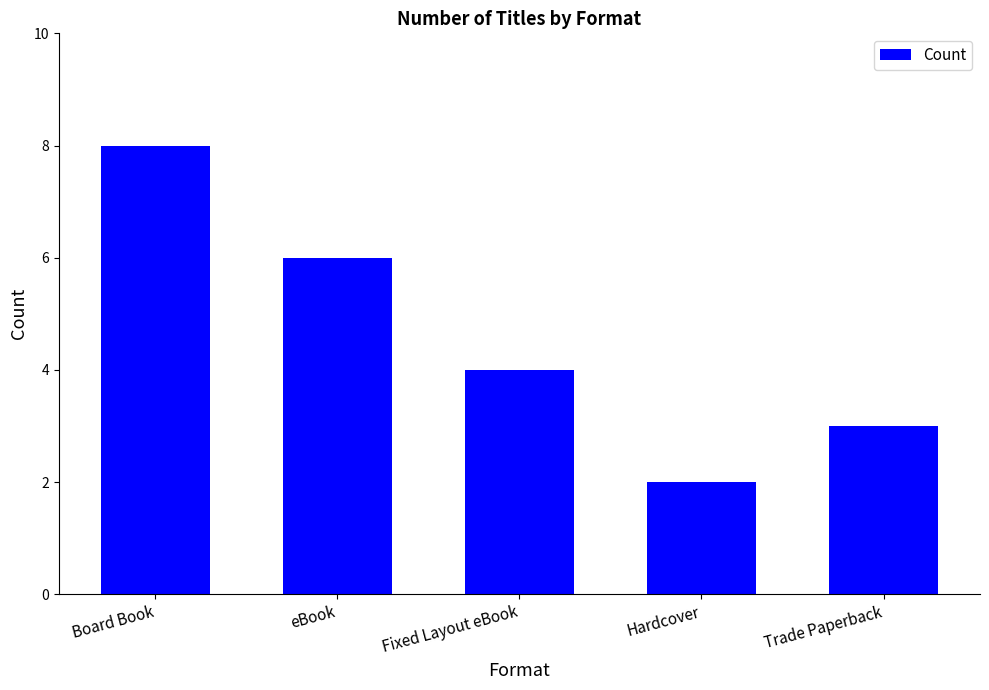

What is the change in value from Board Book to Trade Paperback?

-5